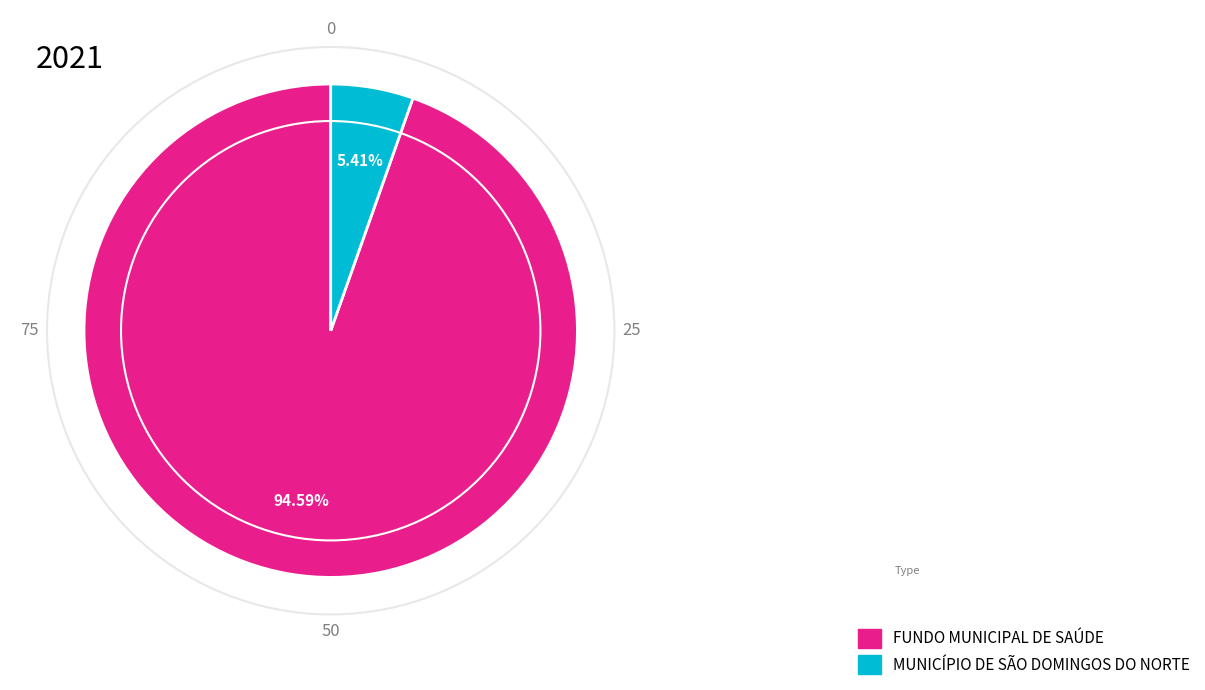

Is there any slice that represents more than half of the pie?

Yes